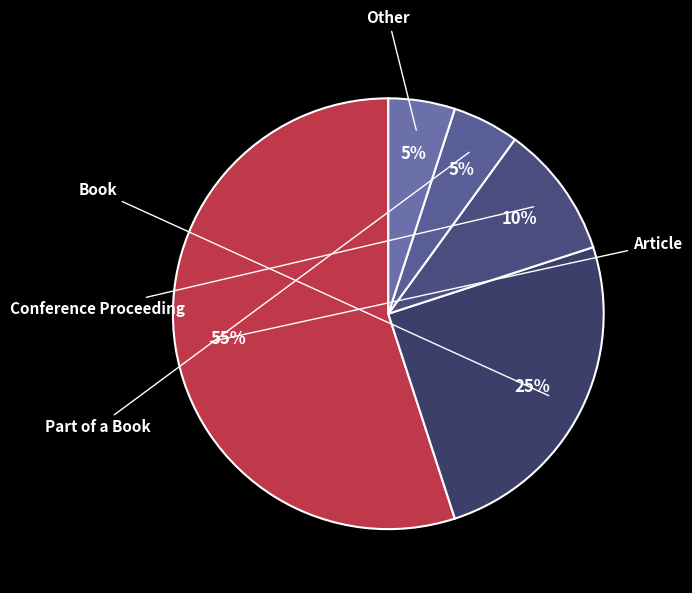

How many segments does this pie chart have?

5